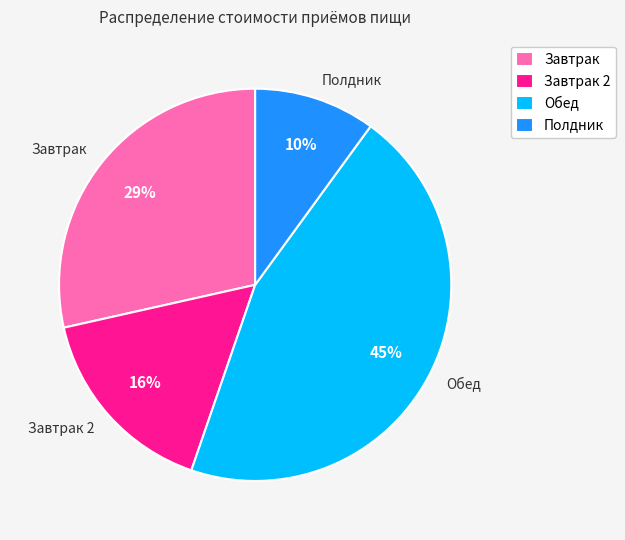

Rank the categories by value from lowest to highest.

Полдник, Завтрак 2, Завтрак, Обед